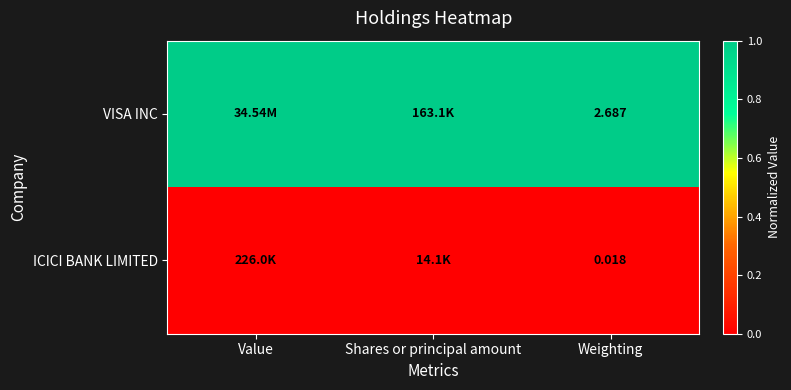

Read the VISA INC value at Shares or principal amount.

1